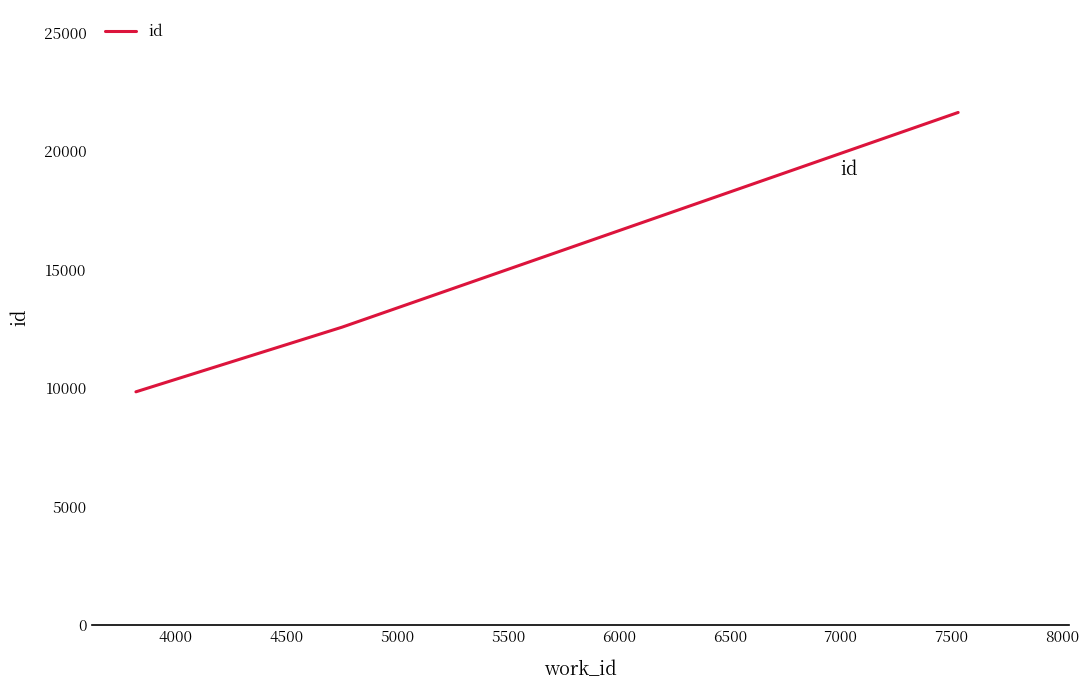

What is the greatest value displayed?

21641